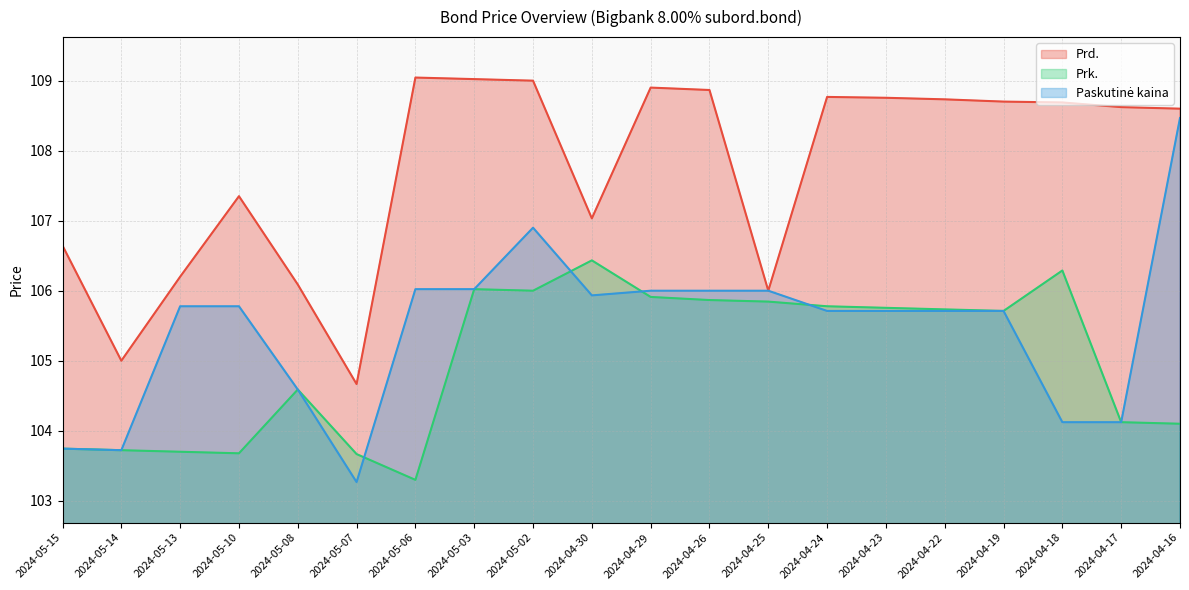

The value of Prd. at 2024-04-17 is 37.0. True or false?

False